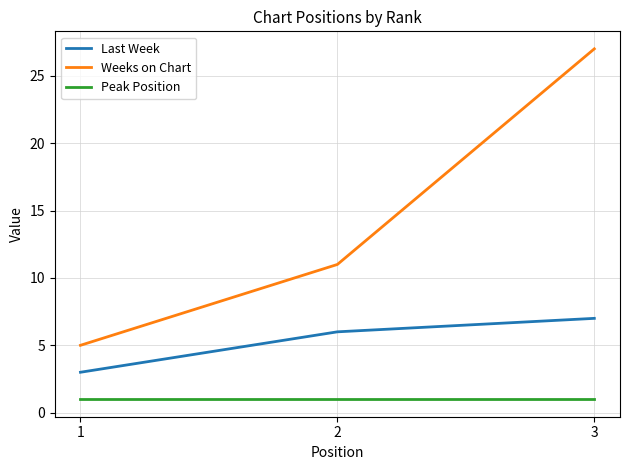

Reading right to left, what are all the values shown in this chart?

Last Week: 3=7	2=6	1=3
Weeks on Chart: 3=27	2=11	1=5
Peak Position: 3=1	2=1	1=1